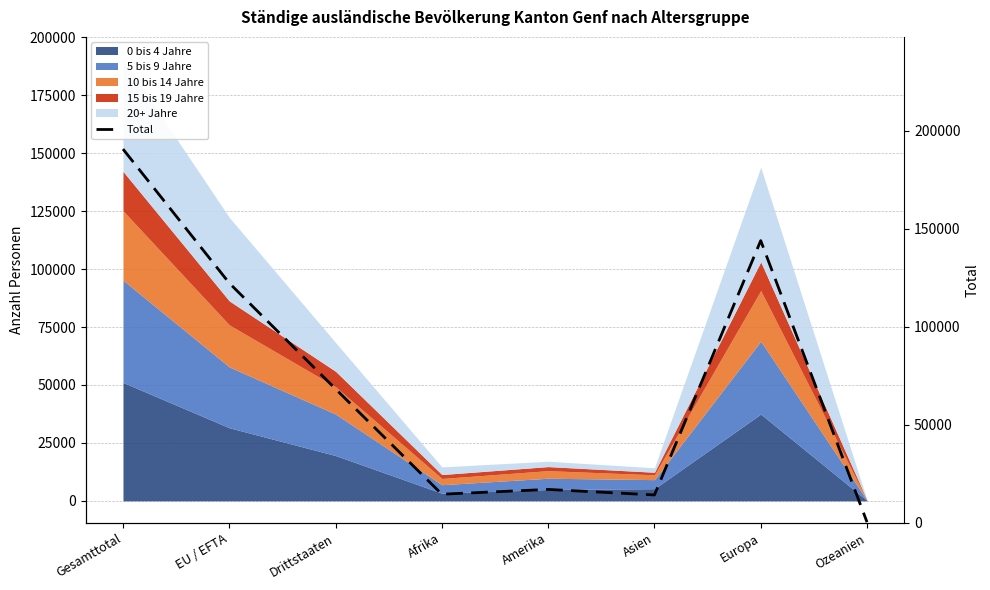

Does the chart have visible grid lines?

Yes